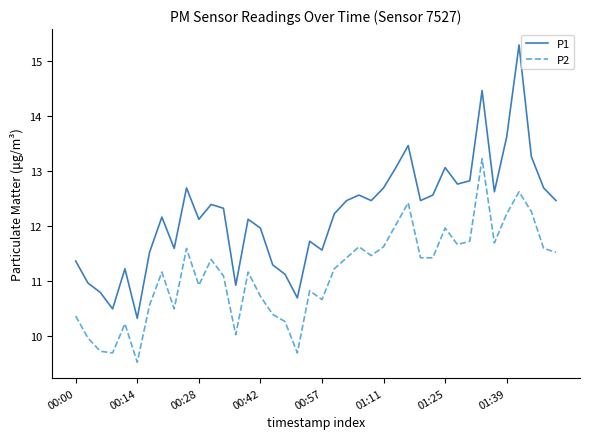

What is the minimum value shown in the chart?

9.5